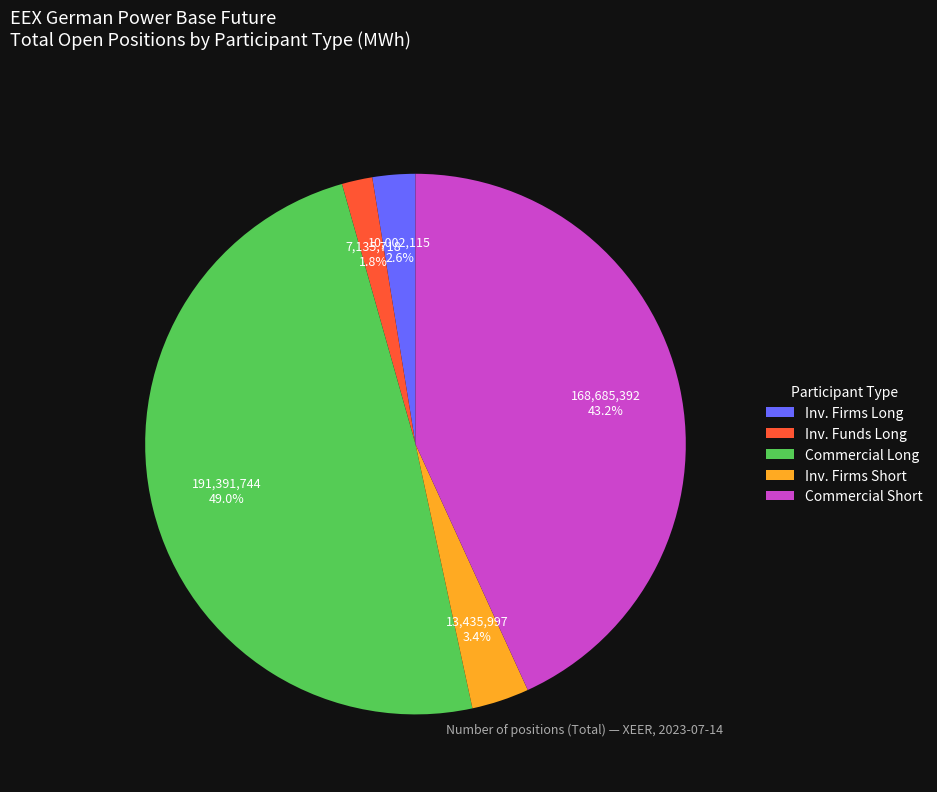

Which has a higher value, Inv. Firms Long or Commercial Short?

Commercial Short